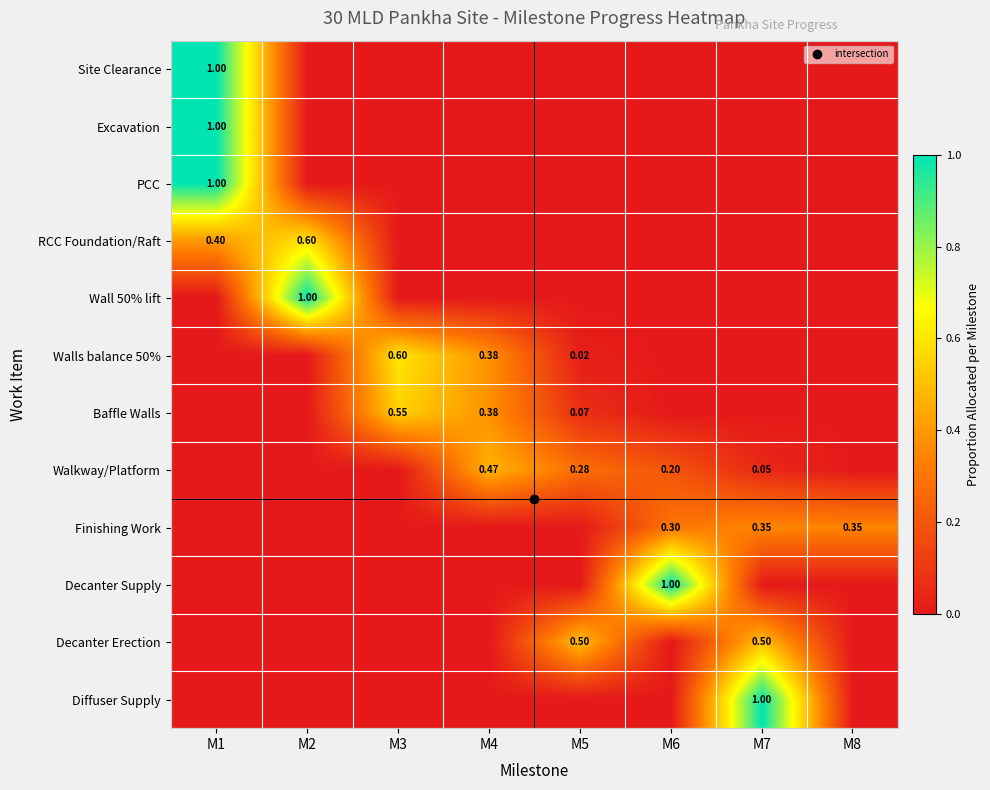

At which label does Decanter Erection reach its minimum?

M1